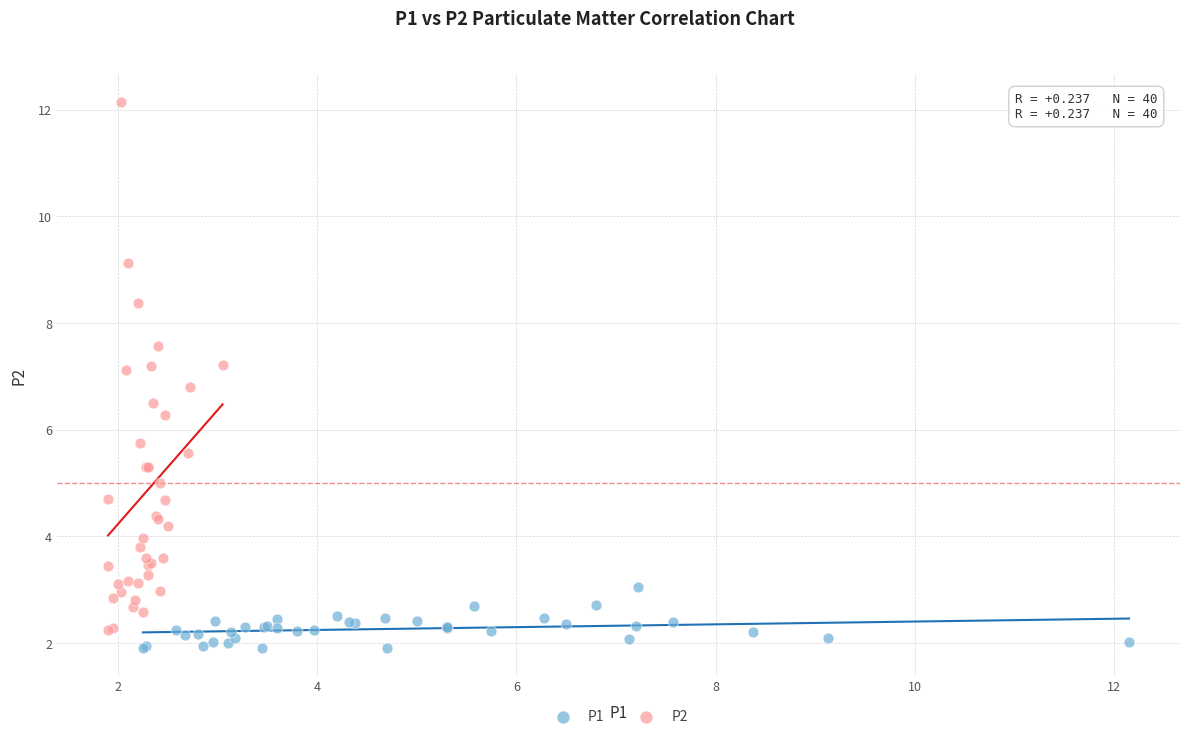

Which series contains the highest Y value?

P2